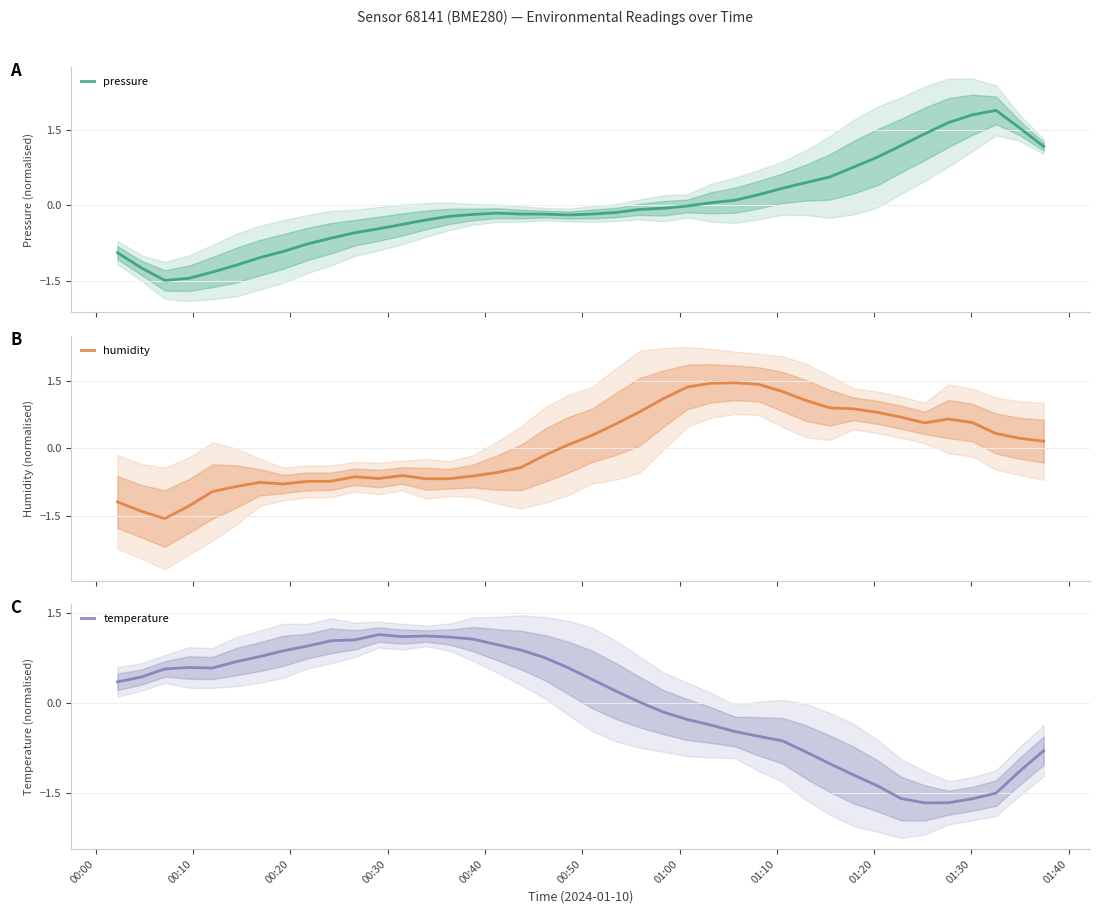

What is the highest value of the pressure series?

1.9